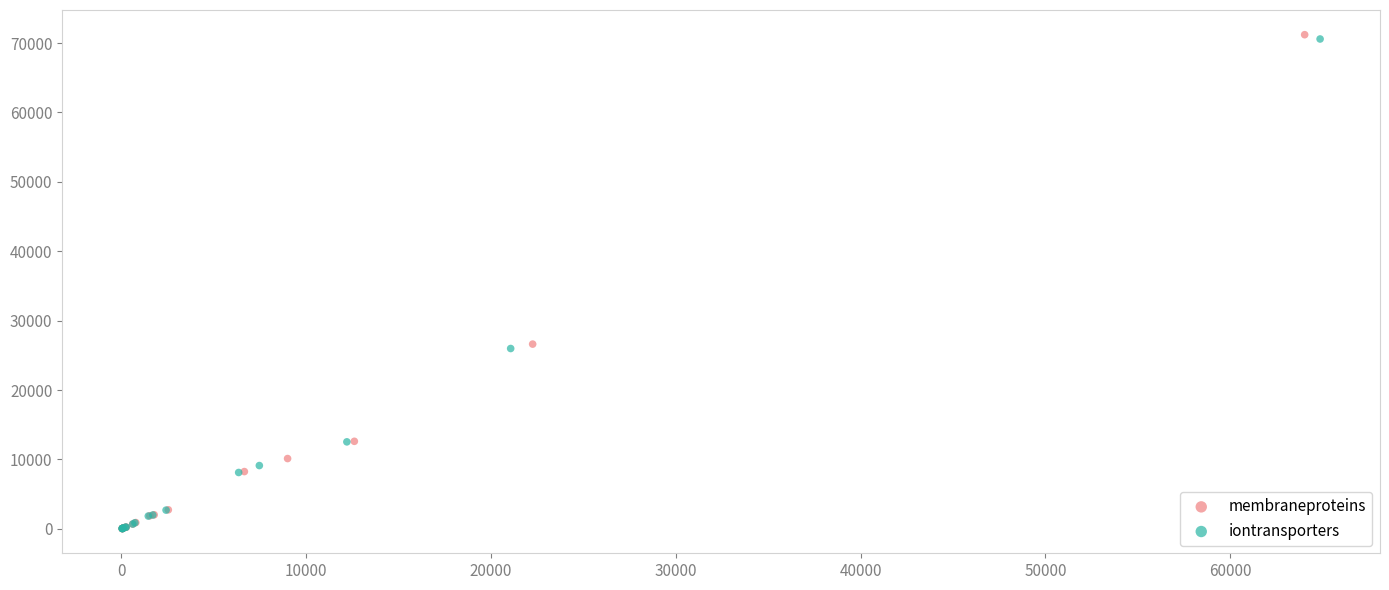

Which series has the widest spread of Y values?

membraneproteins